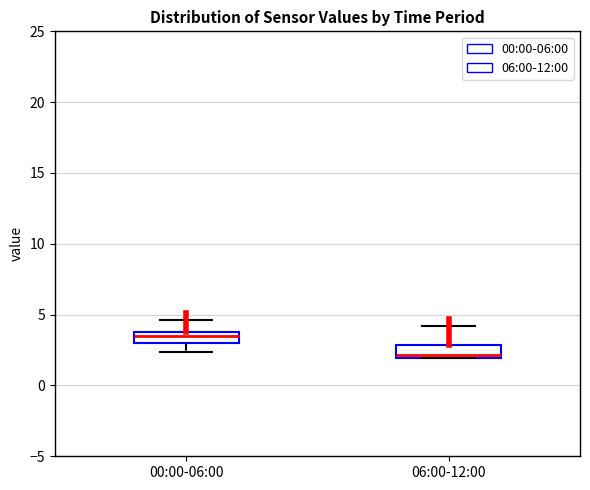

Reading left to right, transcribe this box plot: for each box, give where its median line is, the range the box spans, and where its two whiskers end, as read against the y-axis. The values are not printed on the chart, so give them approximately, as read against the axis.

00:00-06:00: median 3.5, box 3.0 to 4.0, whiskers 2.5 to 4.5
06:00-12:00: median 2.0 (just above the box's lower edge), box 2.0 to 3.0, whiskers 2.0 to 4.0